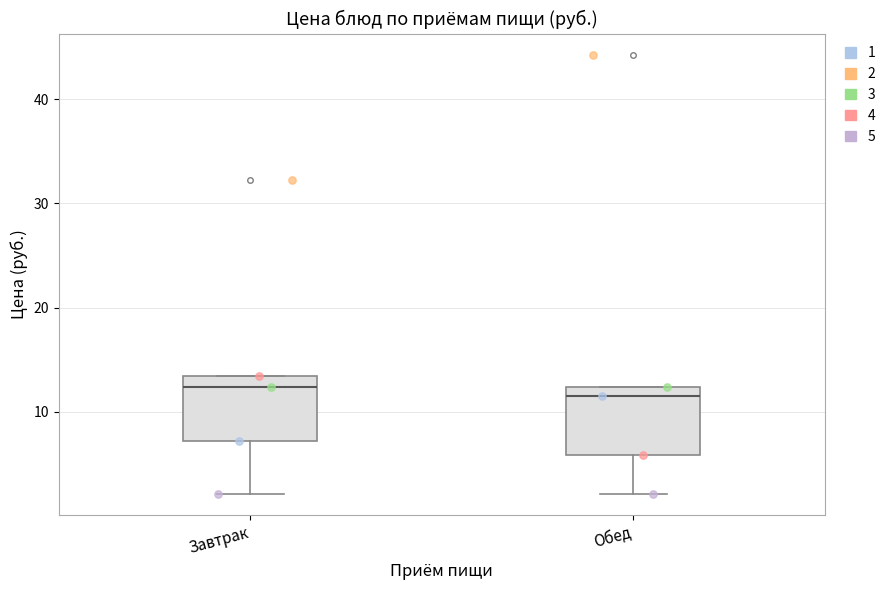

Reading left to right, read every box against the y-axis: the position of its median line, the range the box covers, and the ends of its whiskers. The values are not printed on the chart, so give them approximately, as read against the axis.

Завтрак: median 12, box 7 to 13, whiskers 2 to 13
Обед: median 11, box 6 to 12, whiskers 2 to 12